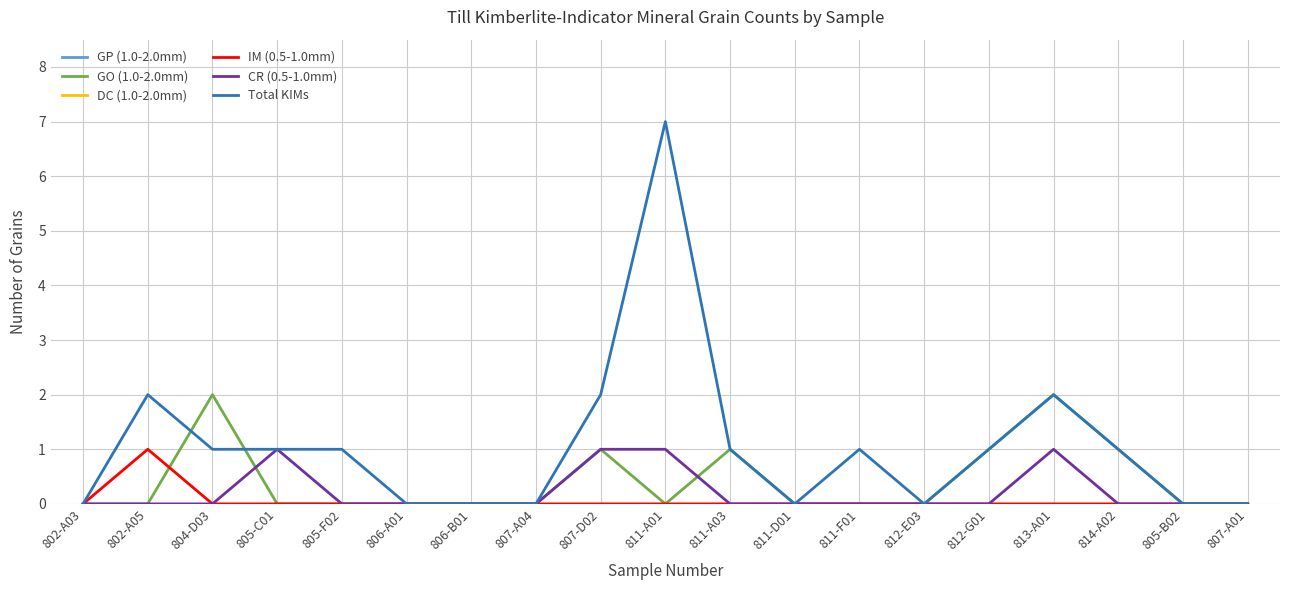

Which label corresponds to the largest value in the chart?

811-A01